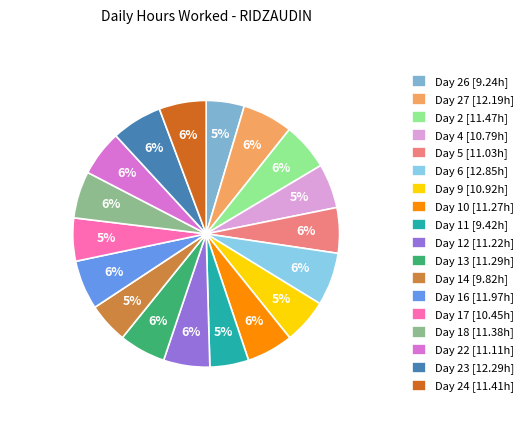

Is there any slice that represents more than half of the pie?

No